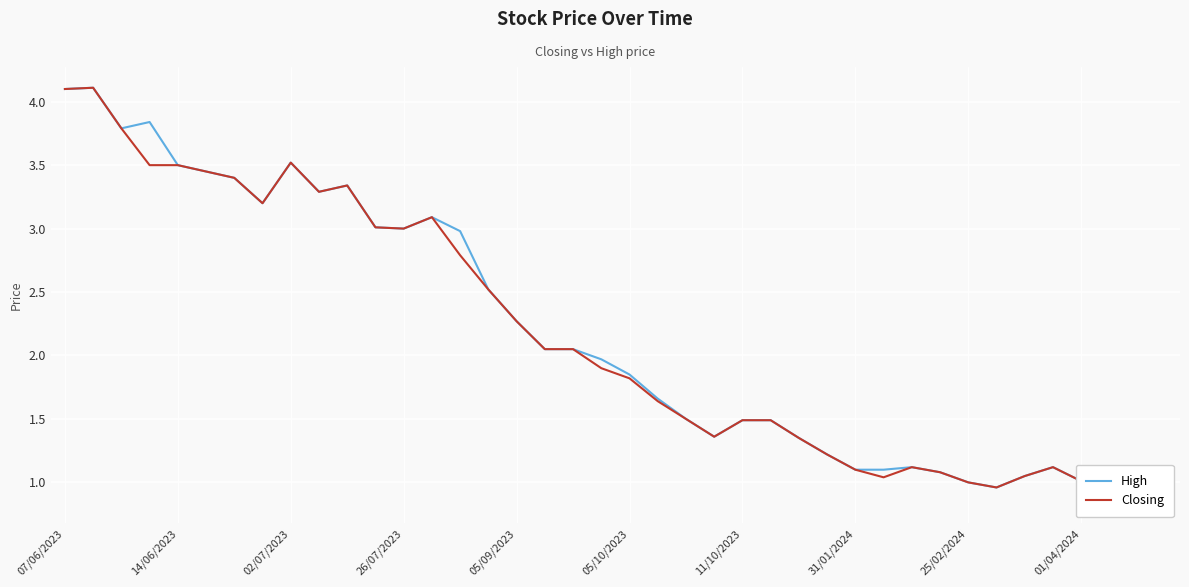

At which label does High first exceed 1?

07/06/2023